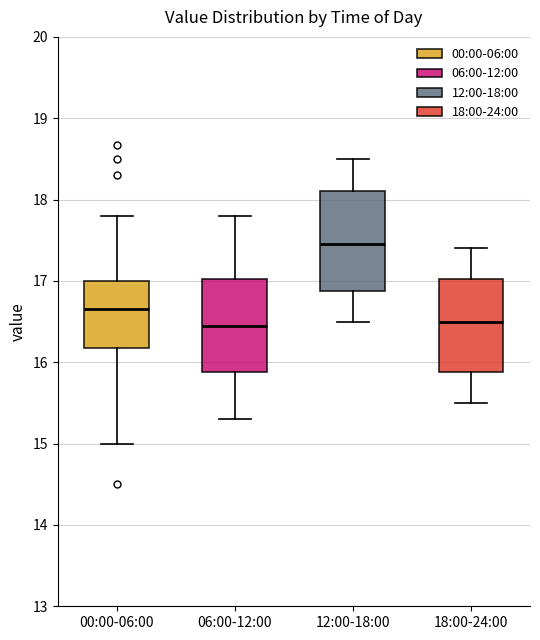

Where does the median line of the box for 00:00-06:00 sit on the y-axis? The values are not printed on the chart, so give them approximately, as read against the axis.

16.7